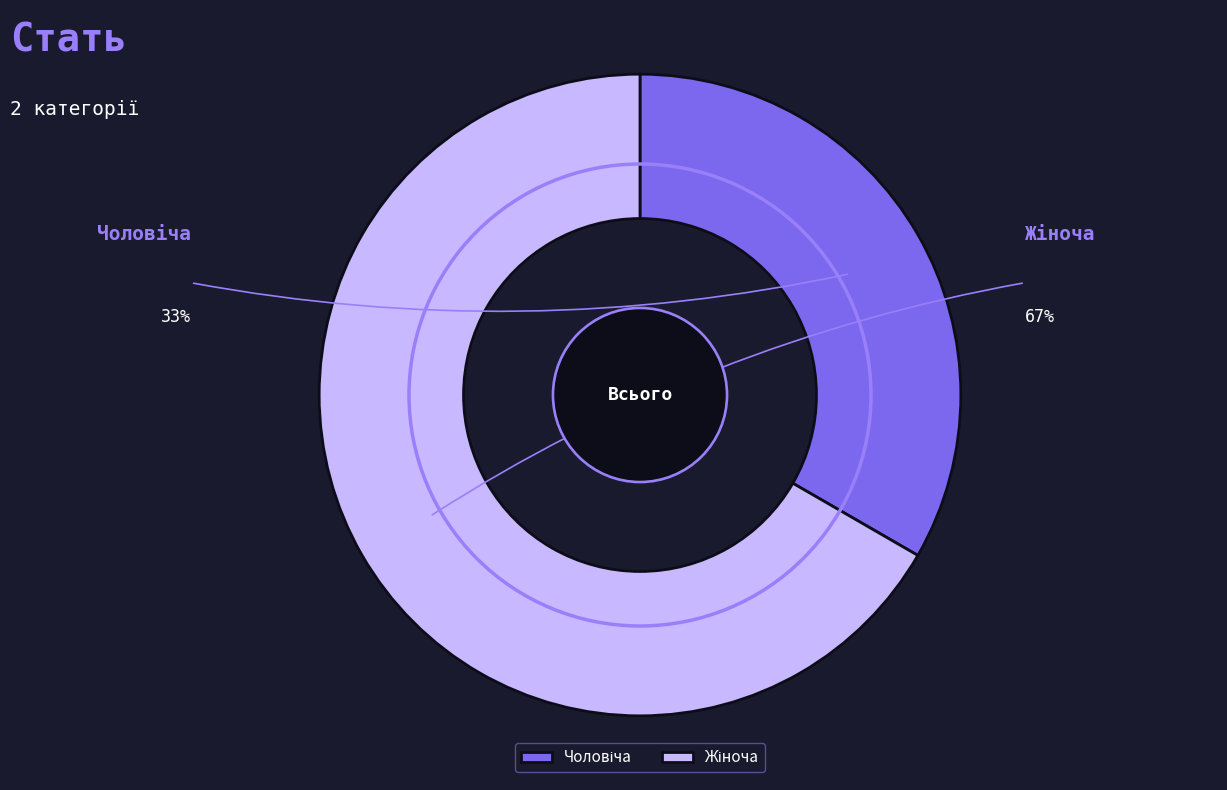

To the nearest percent, what percentage of the pie is Чоловіча?

33%